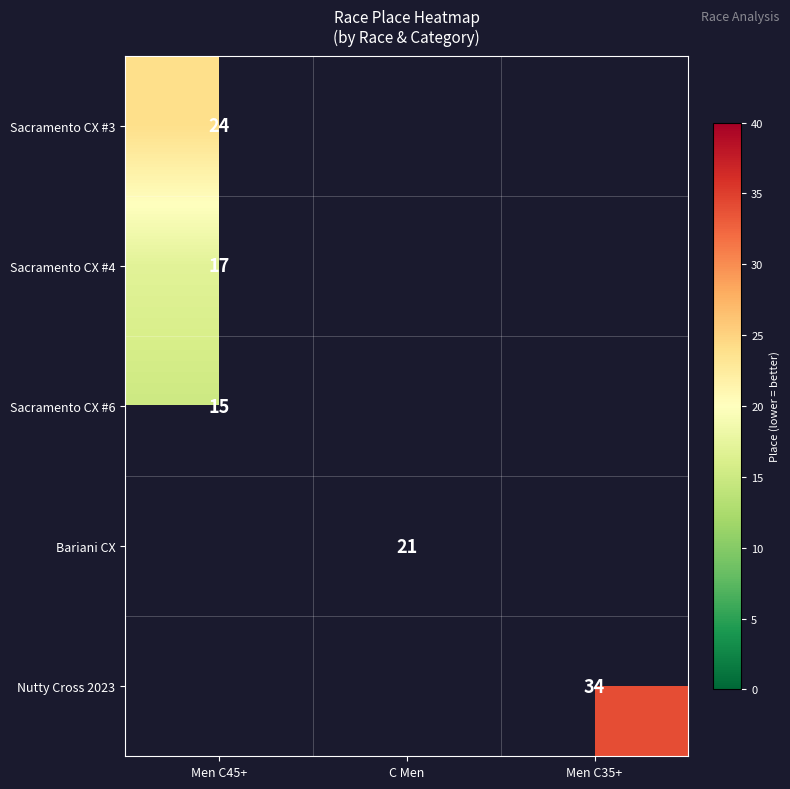

Is it true that Sacramento CX #4 equals 4 at Men C45+?

False